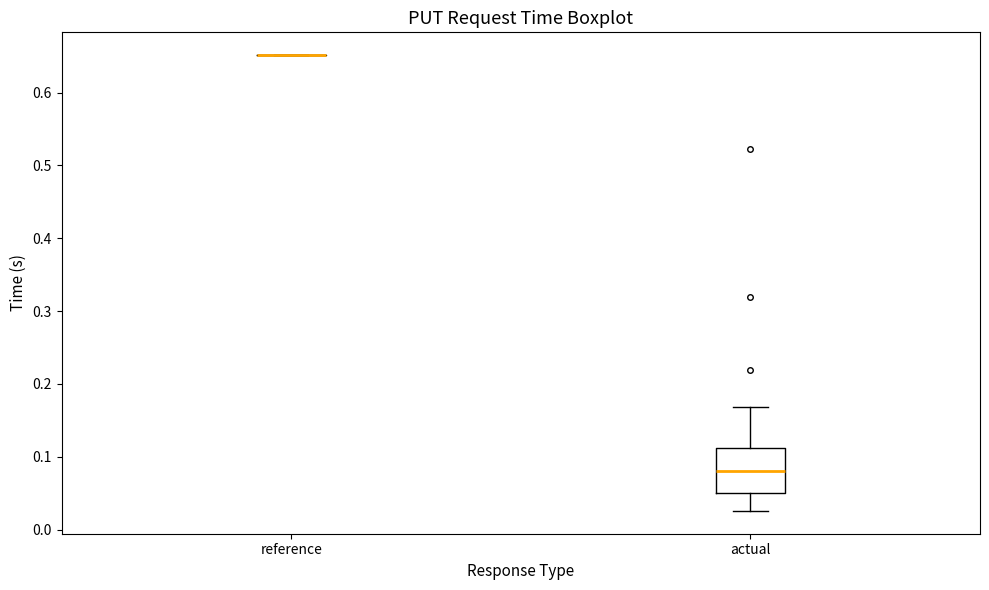

Reading left to right, read every box against the y-axis: the position of its median line, the range the box covers, and the ends of its whiskers. The values are not printed on the chart, so give them approximately, as read against the axis.

reference: box collapsed to a line at 0.65, whiskers 0.65 to 0.65
actual: median 0.08, box 0.05 to 0.11, whiskers 0.03 to 0.17